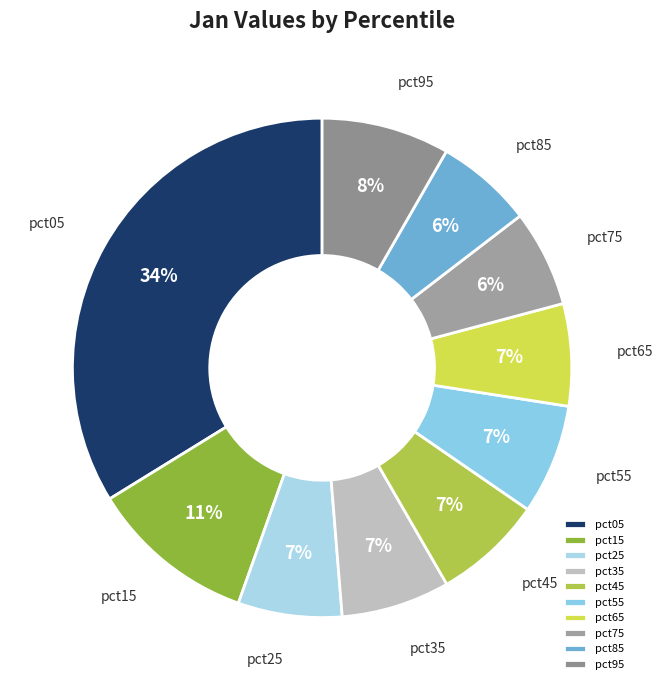

Is there a majority slice in this chart?

No